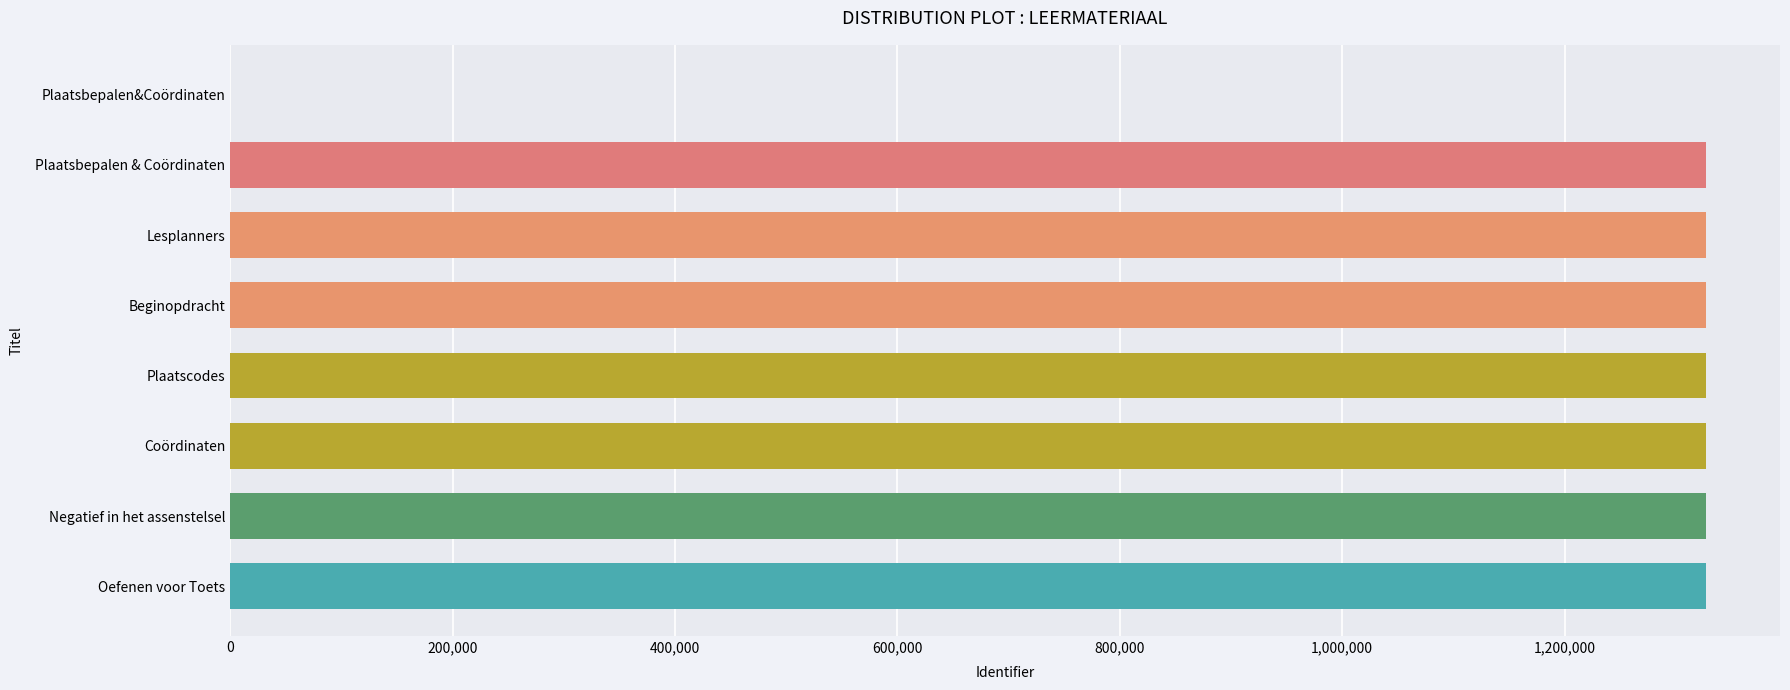

What is the change in value from Plaatsbepalen&Coördinaten to Coördinaten?

+1327302